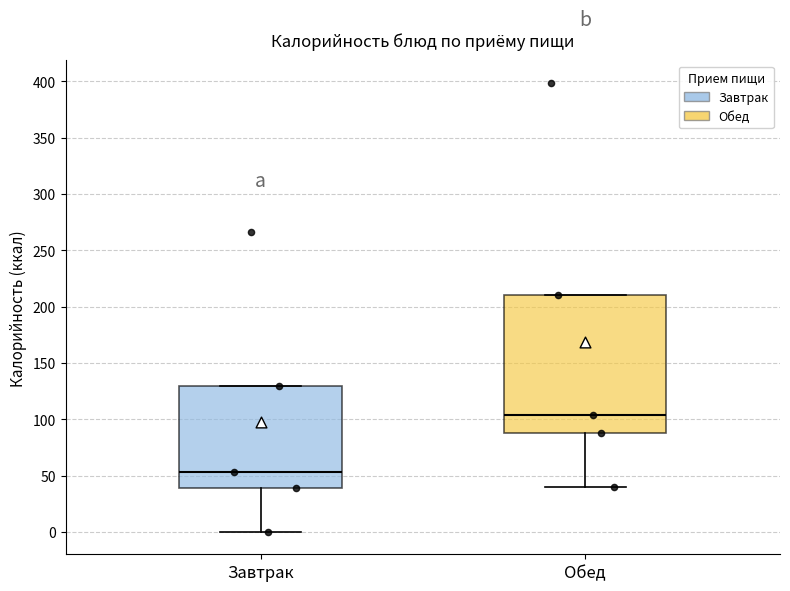

Reading left to right, transcribe this box plot: for each box, give where its median line is, the range the box spans, and where its two whiskers end, as read against the y-axis. The values are not printed on the chart, so give them approximately, as read against the axis.

Завтрак: median 55, box 40 to 130, whiskers 0 to 130
Обед: median 105, box 90 to 210, whiskers 40 to 210